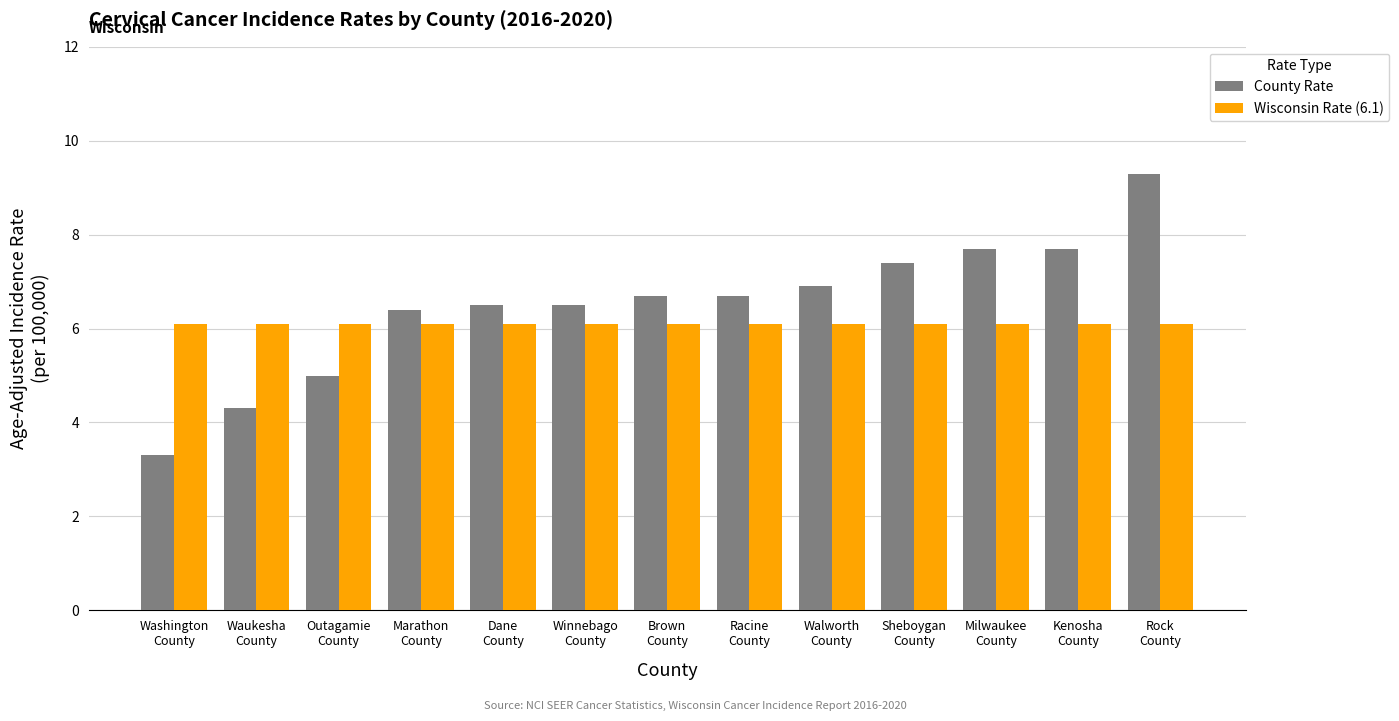

What is the minimum value for County Rate?

3.3